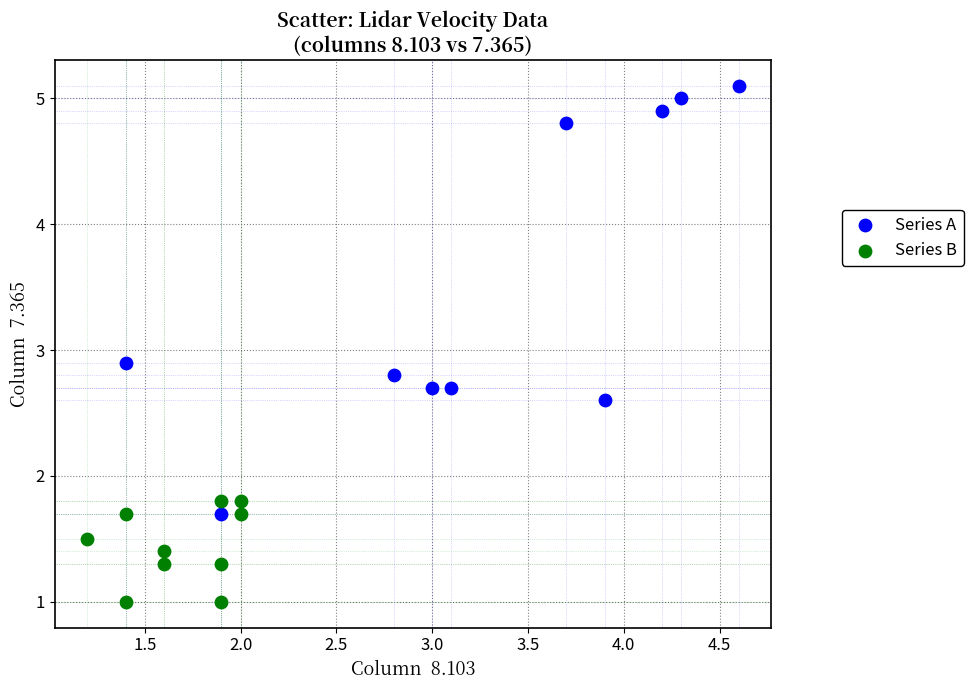

Which series reaches the minimum Y coordinate?

Series B